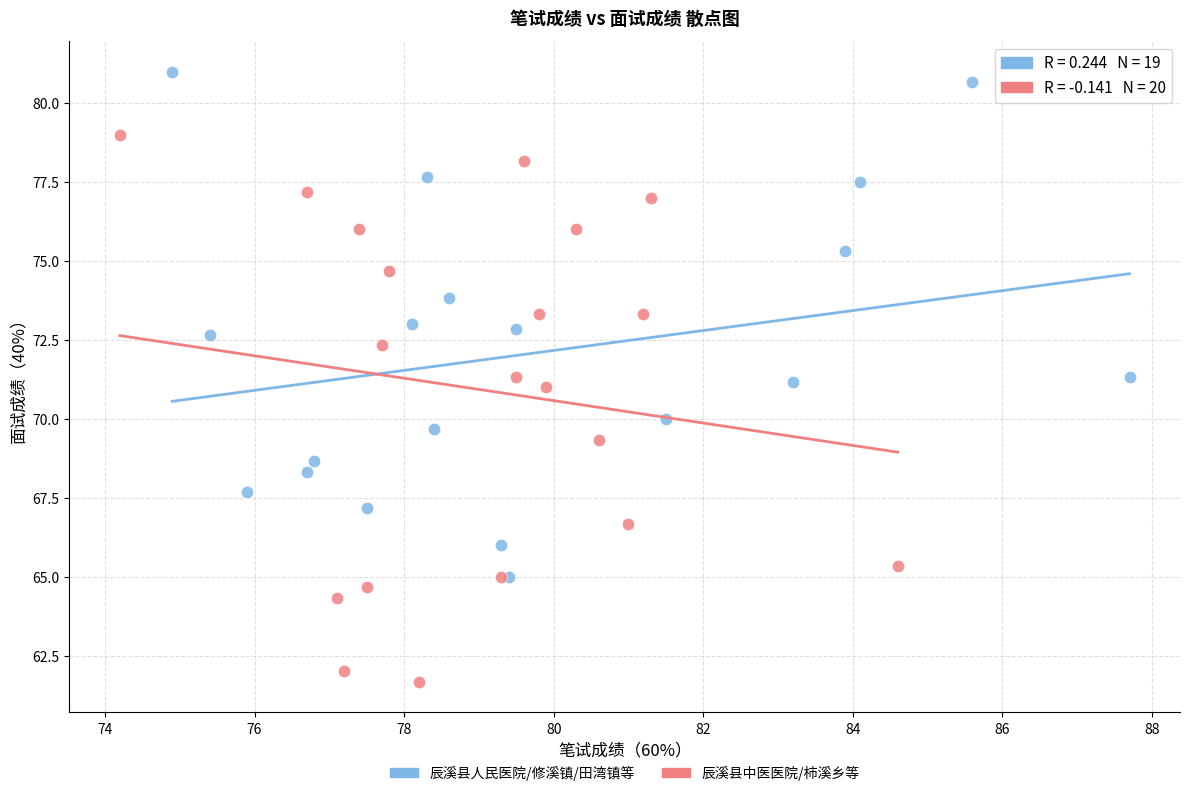

Which series contains the lowest Y value?

辰溪县中医医院/柿溪乡等